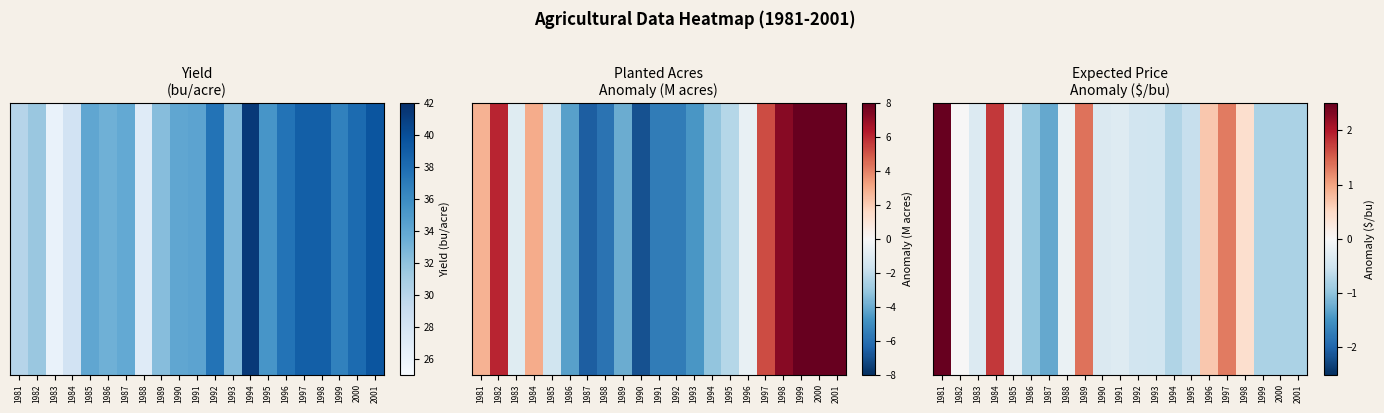

What is the difference between the maximum and minimum values?

4.1